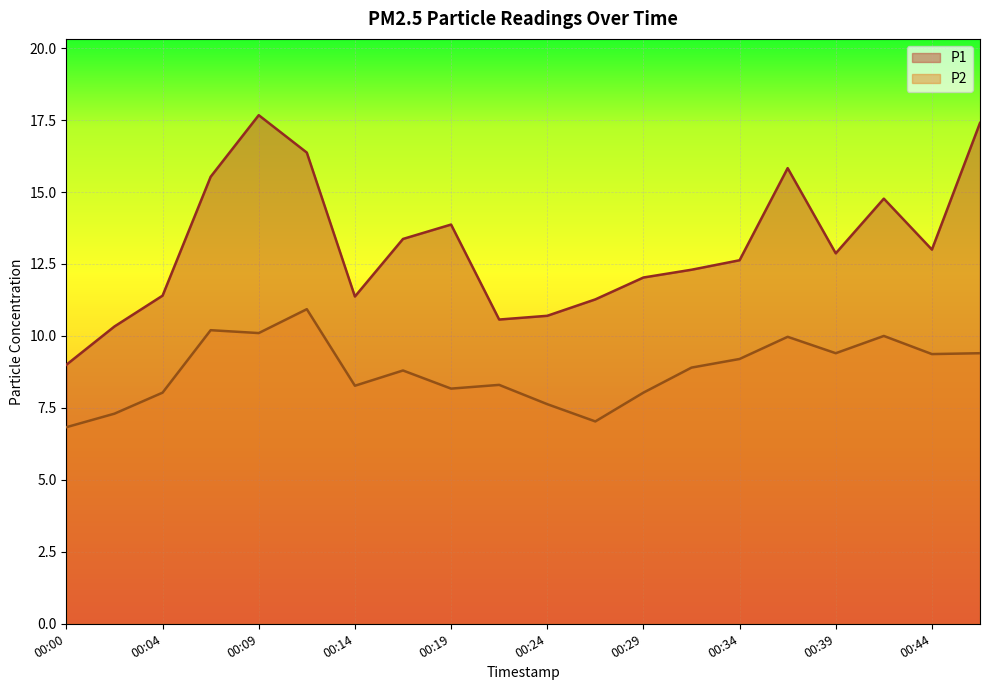

Is the value of P1 at 00:41 greater than the value of P2 at 00:02?

Yes